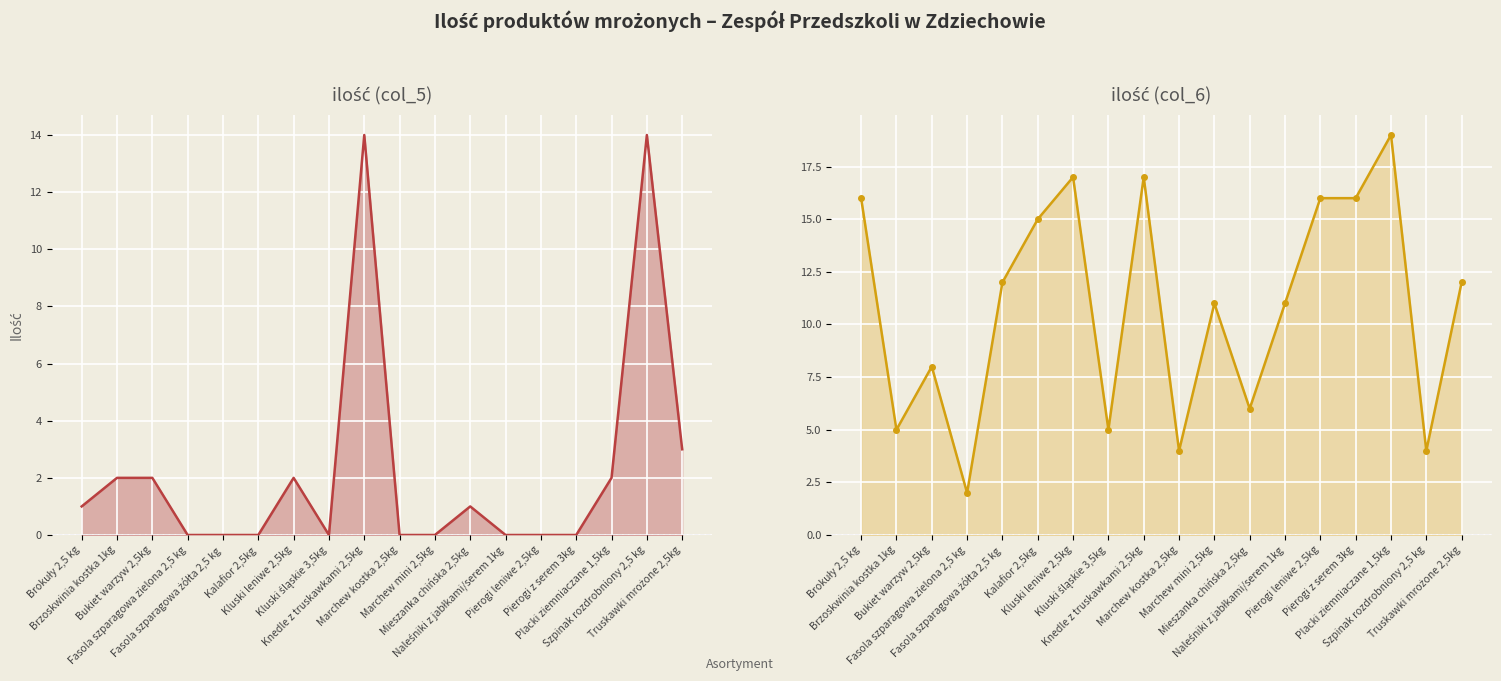

In ilość (col_6), how many points are lower than both neighbors (excluding endpoints)?

6